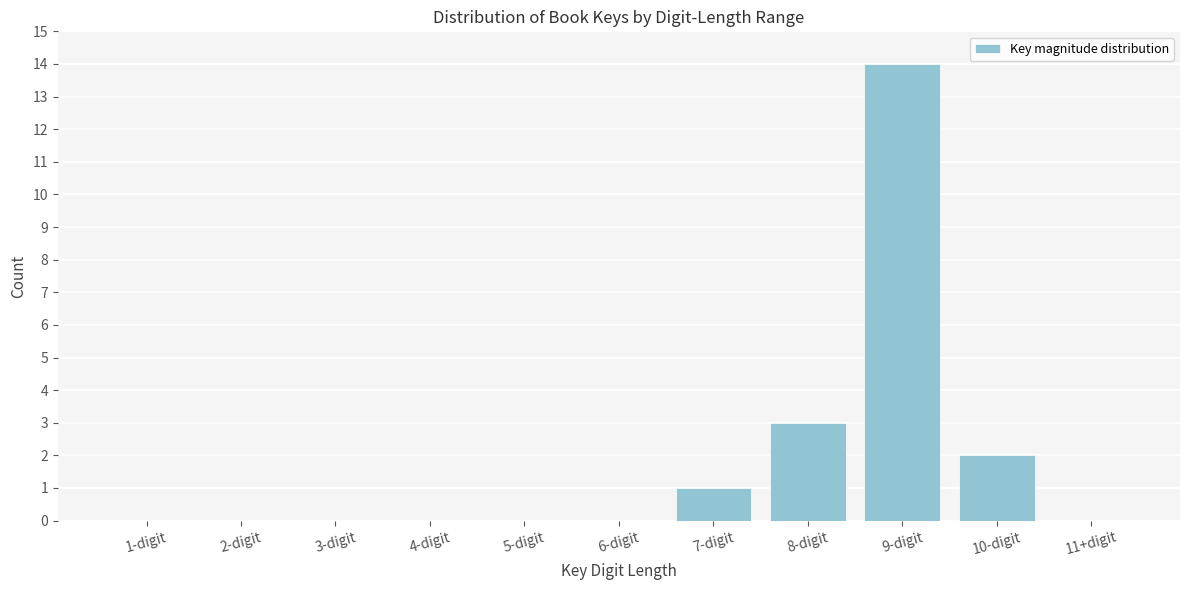

Reading left to right, extract all data points from this chart.

1-digit=0	2-digit=0	3-digit=0	4-digit=0	5-digit=0	6-digit=0	7-digit=1	8-digit=3	9-digit=14	10-digit=2	11+digit=0